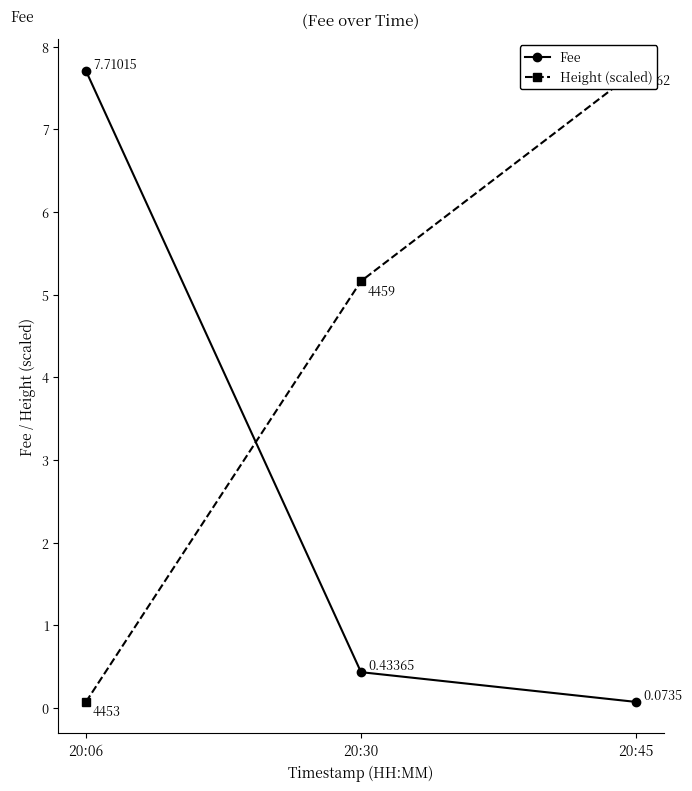

List the series in order of their overall mean, lowest first.

Fee, Height (scaled)